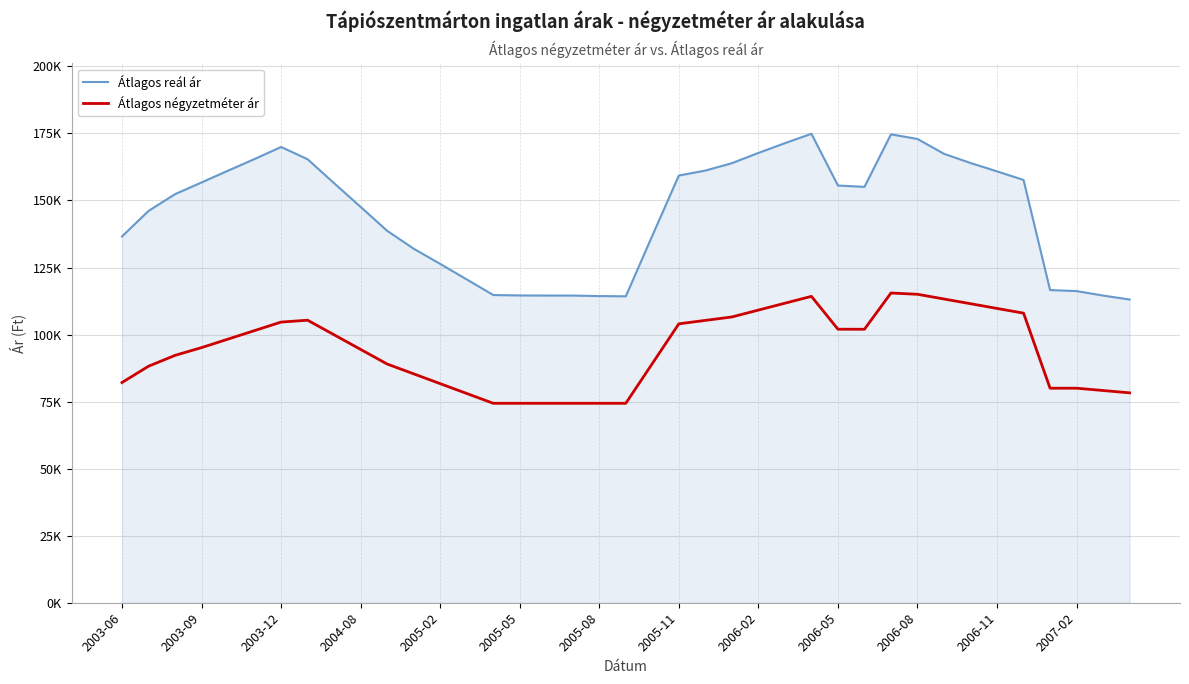

Does the chart display data point markers on the line(s)?

No